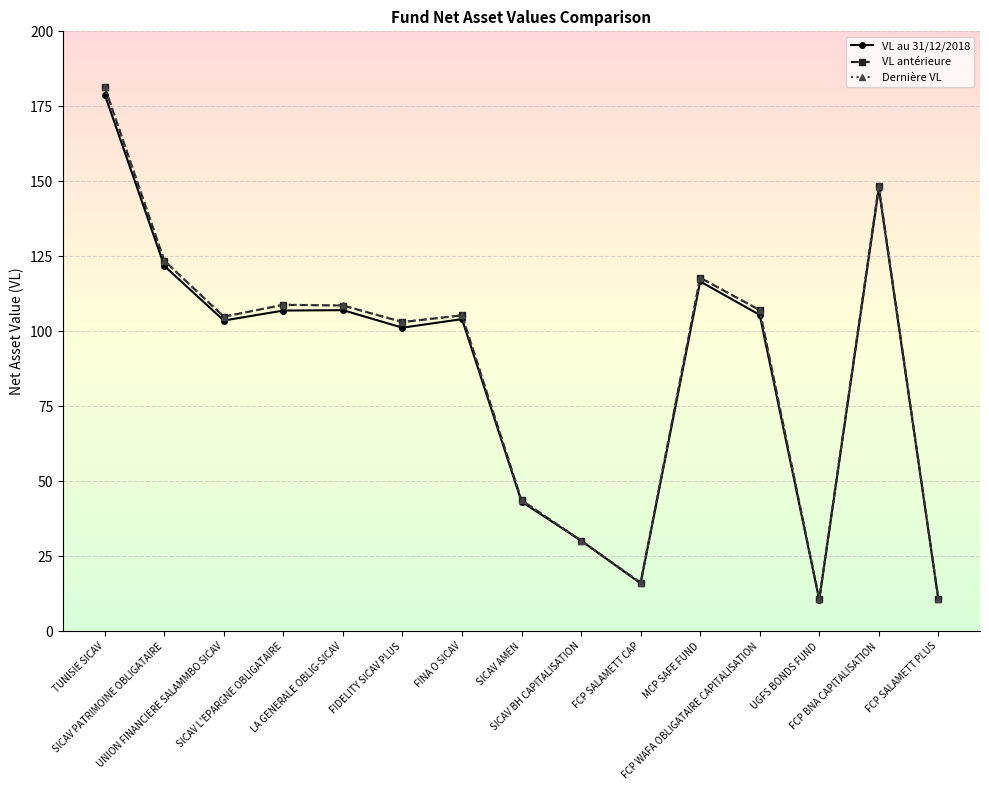

True or false: Dernière VL and VL antérieure cross at least once.

False